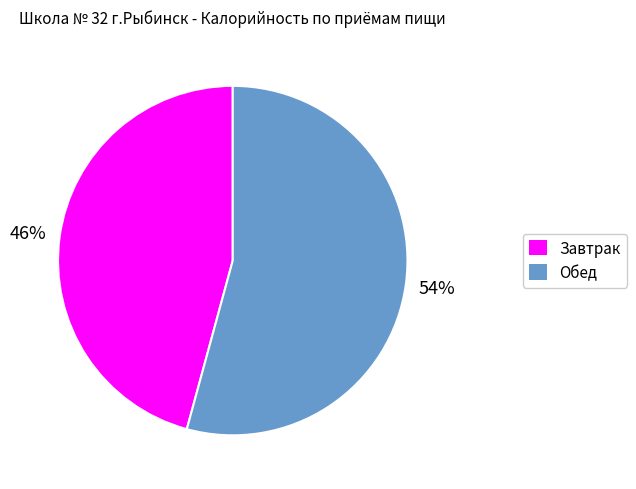

To the nearest percent, what is the difference between the Завтрак and Обед slice percentages?

8%